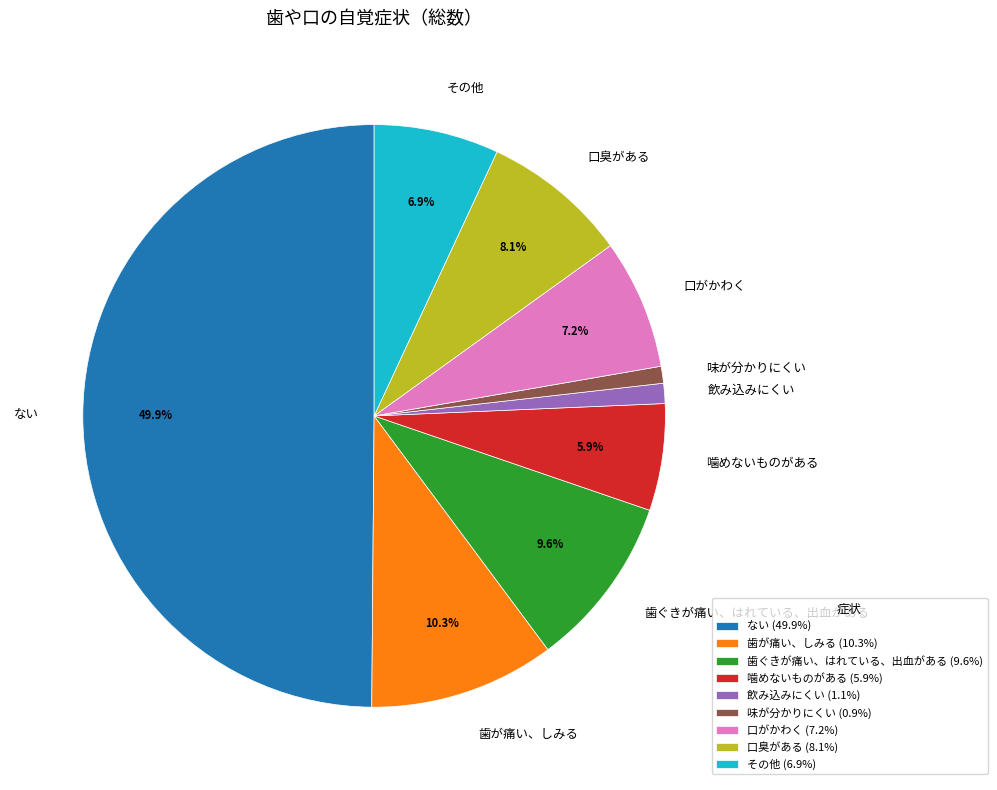

What percentage is the 口がかわく slice, to the nearest percent?

7%